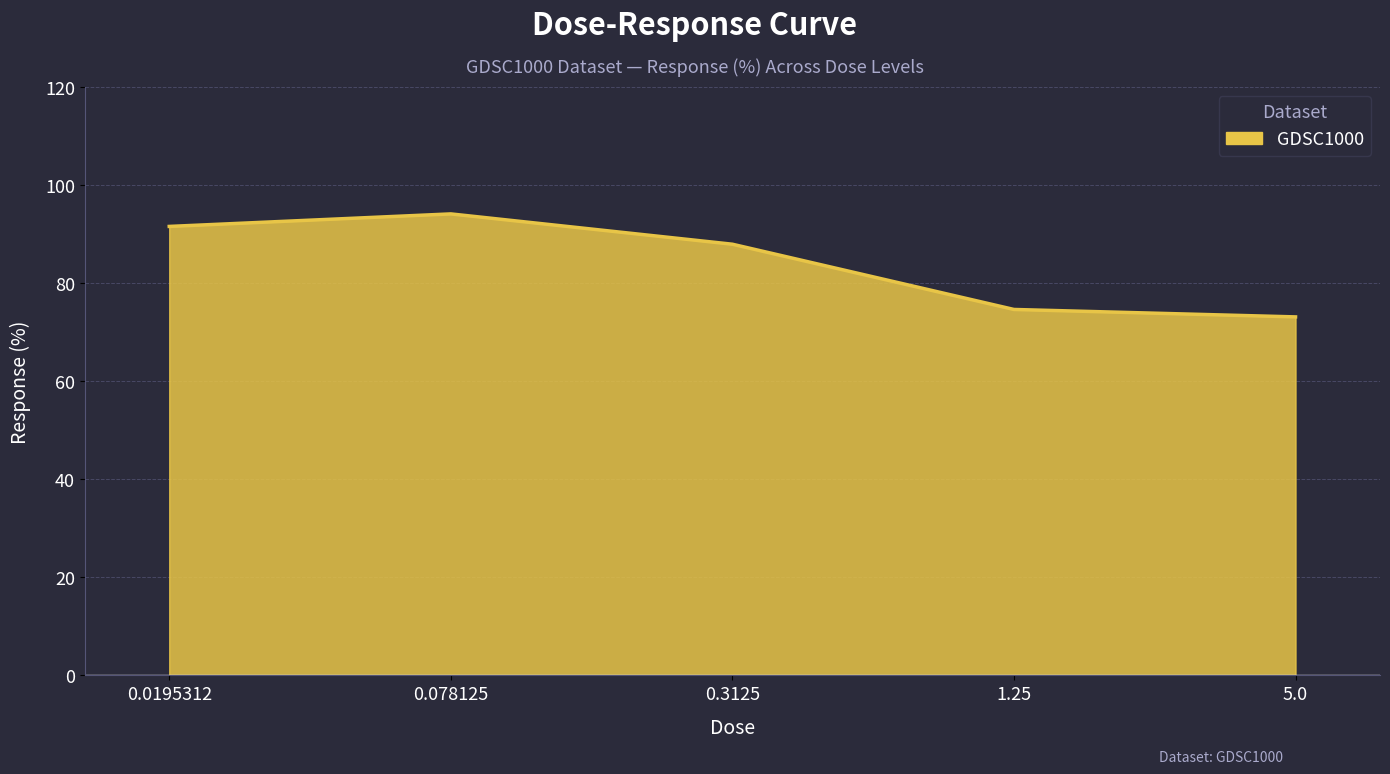

What position from the right is 5.0?

1